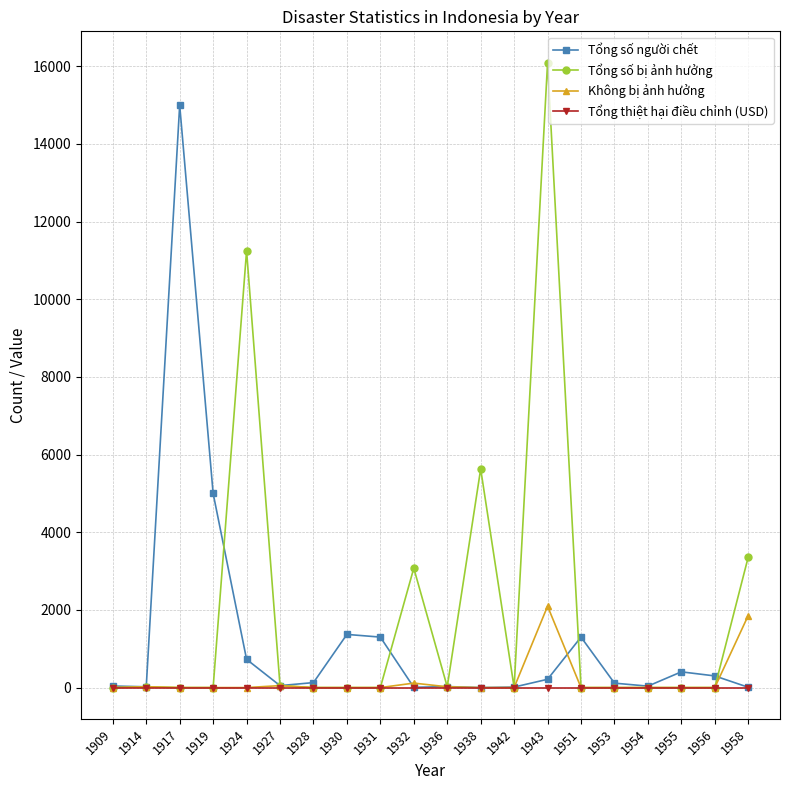

True or false: Tổng số người chết has more than 2 interior local peaks.

True